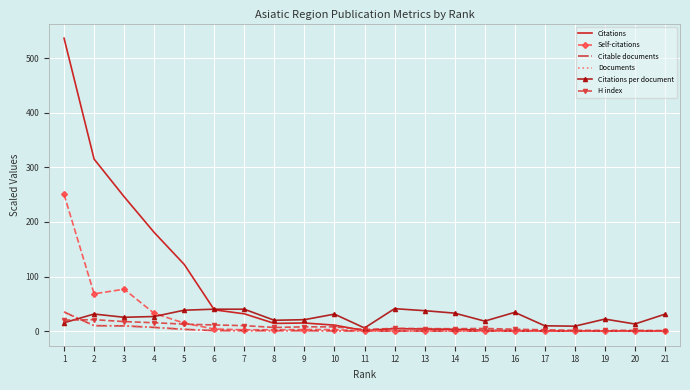

After their last crossing, which series has the higher values: Self-citations or Citations per document?

Citations per document